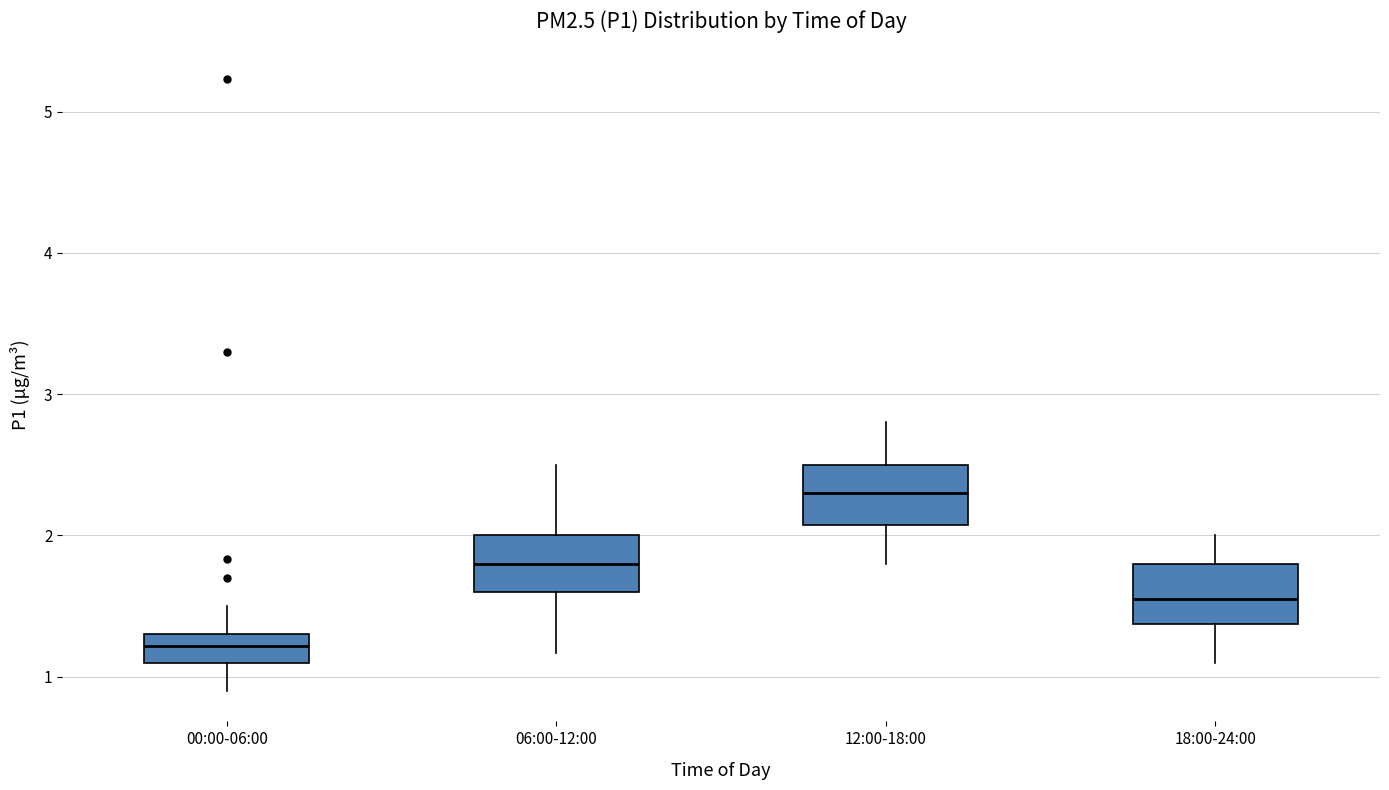

Reading left to right, read every box against the y-axis: the position of its median line, the range the box covers, and the ends of its whiskers. The values are not printed on the chart, so give them approximately, as read against the axis.

00:00-06:00: median 1.2, box 1.1 to 1.3, whiskers 0.9 to 1.5
06:00-12:00: median 1.8, box 1.6 to 2.0, whiskers 1.2 to 2.5
12:00-18:00: median 2.3, box 2.1 to 2.5, whiskers 1.8 to 2.8
18:00-24:00: median 1.6, box 1.4 to 1.8, whiskers 1.1 to 2.0